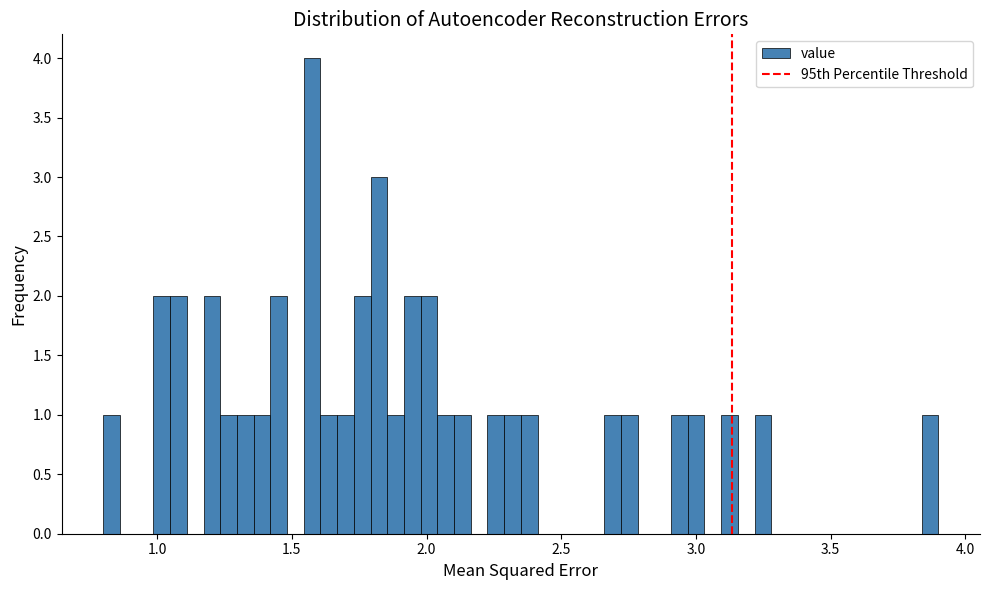

Read against the x-axis, roughly where is the centre of the tallest bar?

1.60